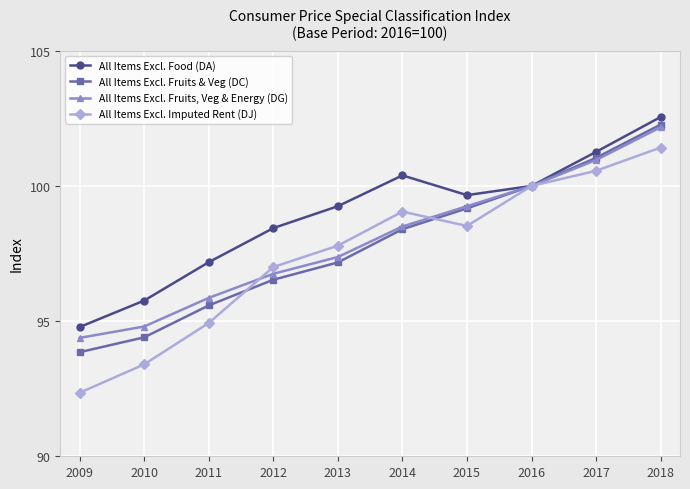

At how many categories does at least one series exceed 98?

7